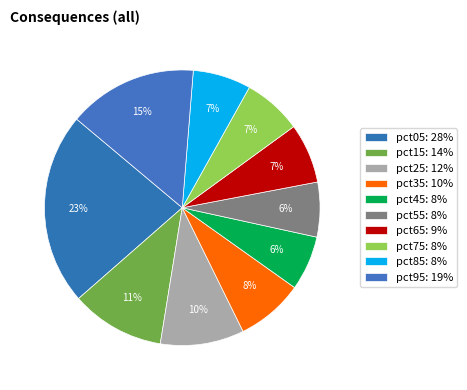

The pct95 slice represents 15% of the pie. True or false?

True